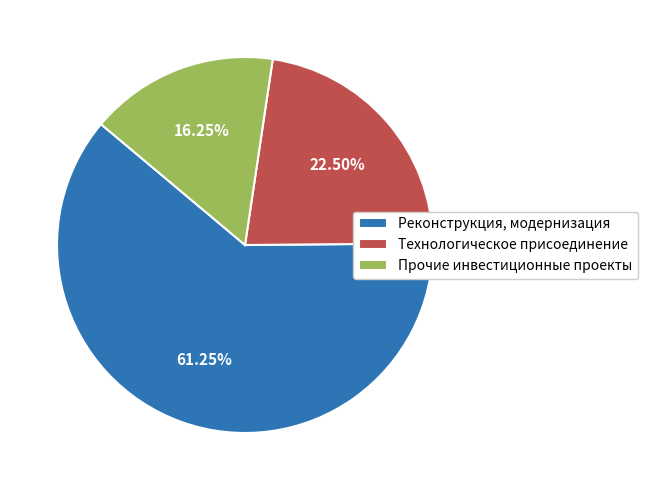

To the nearest percent, what is the difference between the largest and smallest slice percentages?

45%